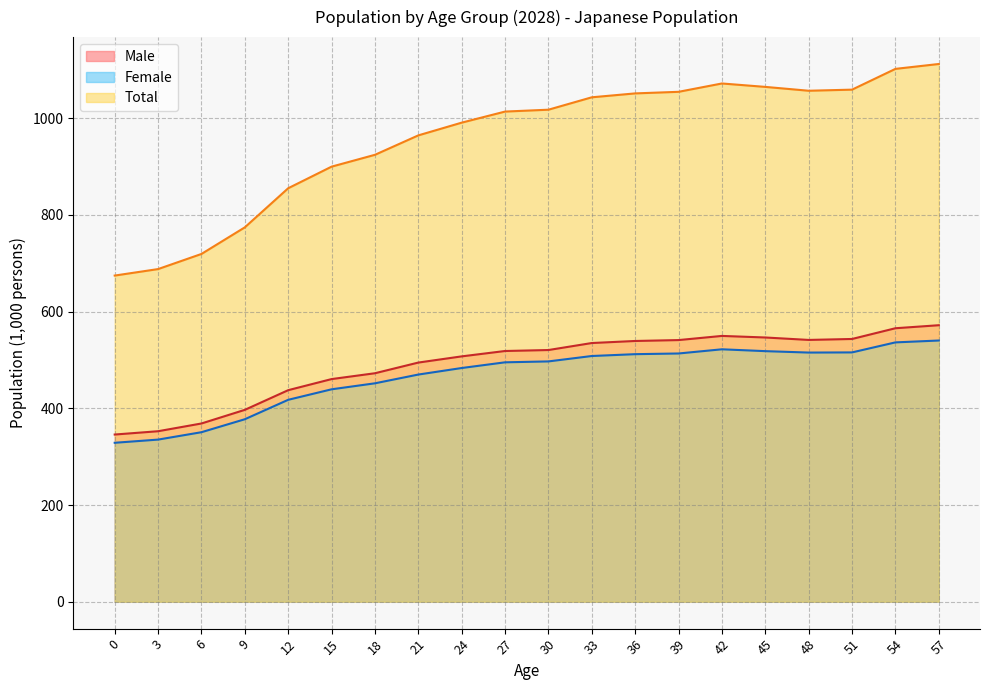

At which label does Total reach its peak?

57